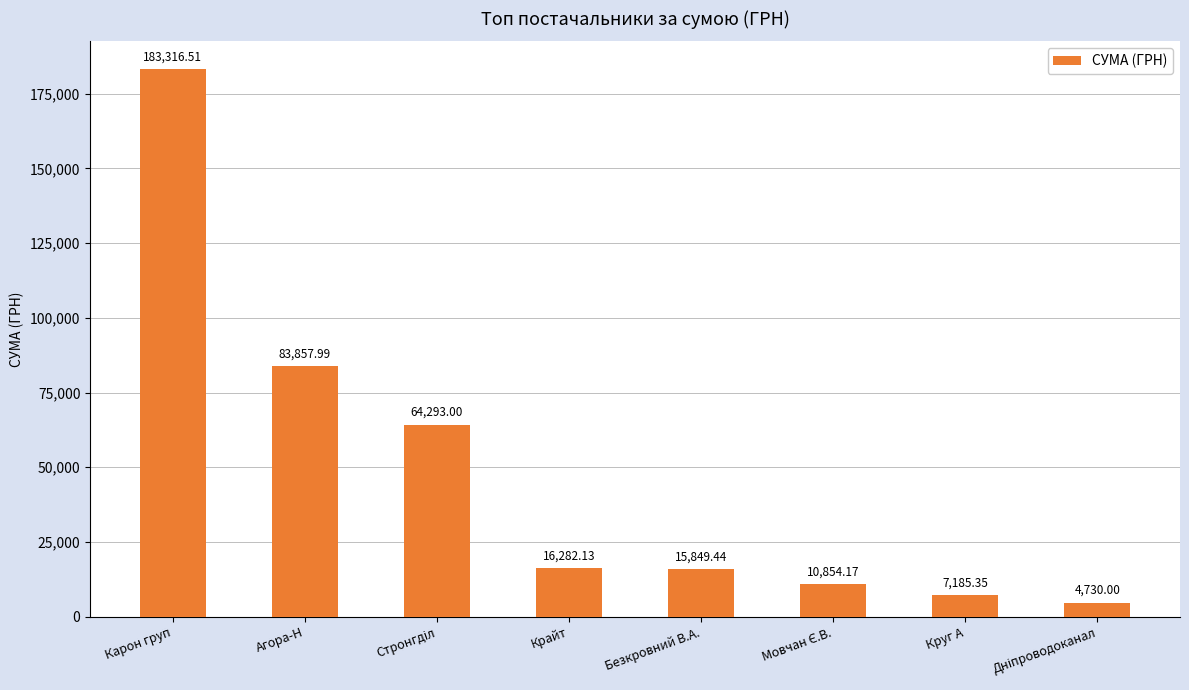

Approximately how many times larger is the value at Безкровний В.А. compared to Крайт?

1.0